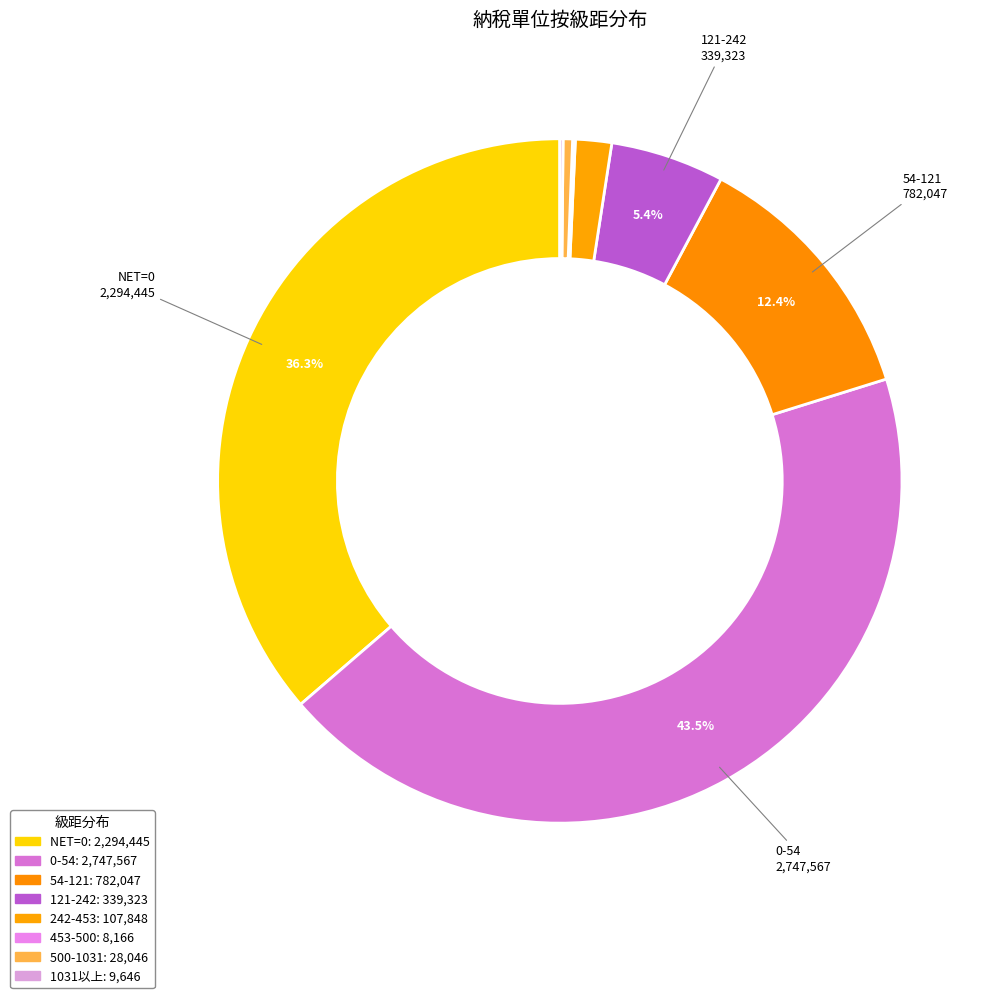

To the nearest percent, what is the combined percentage of 121-242 and 1031以上?

6%